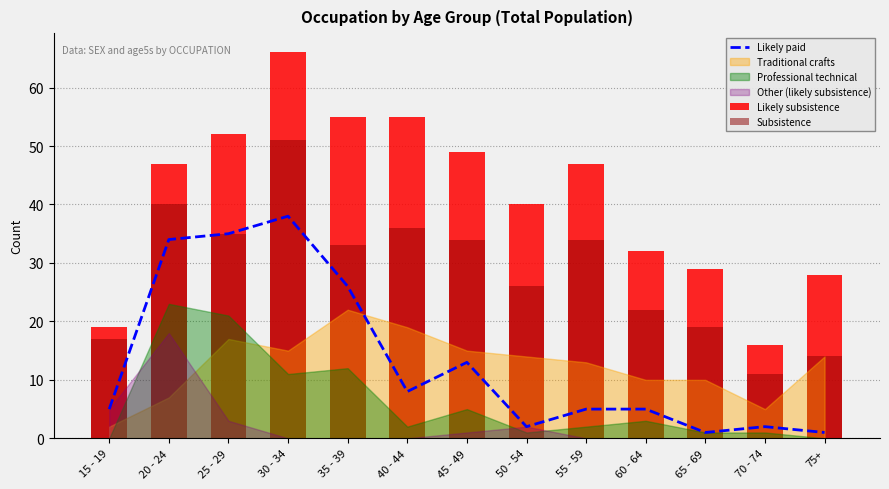

How many values in the Likely paid series exceed 5?

6